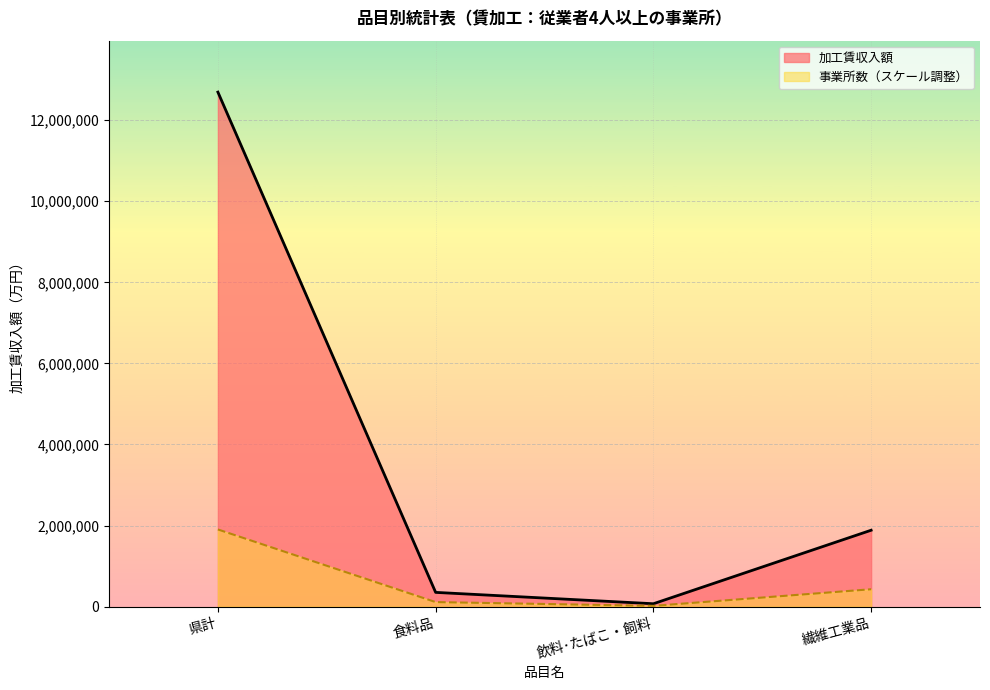

How many values in the 事業所数 series are below 428951?

2